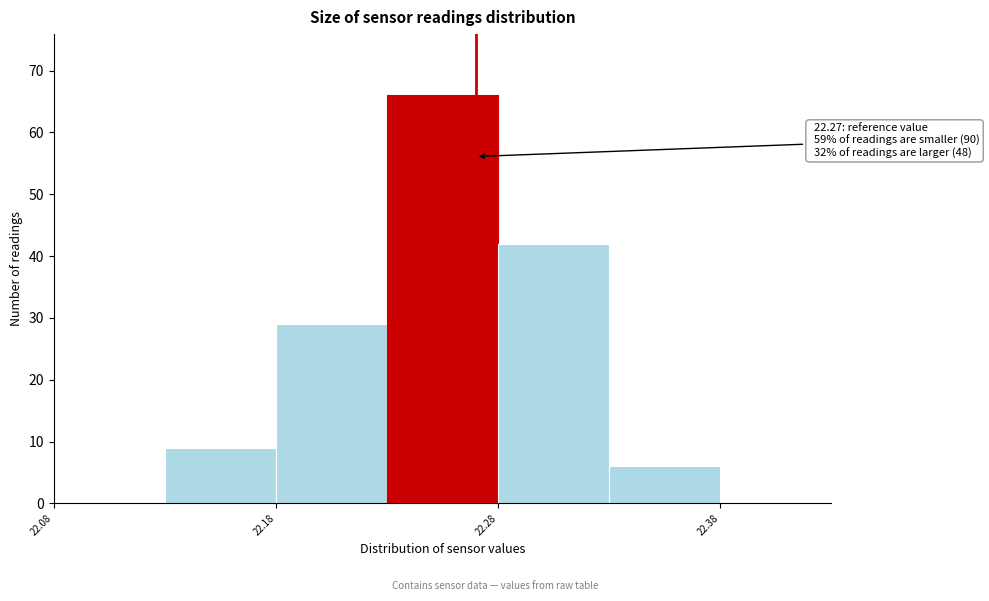

Over which range of the x-axis is the bar tallest?

22.23 to 22.28